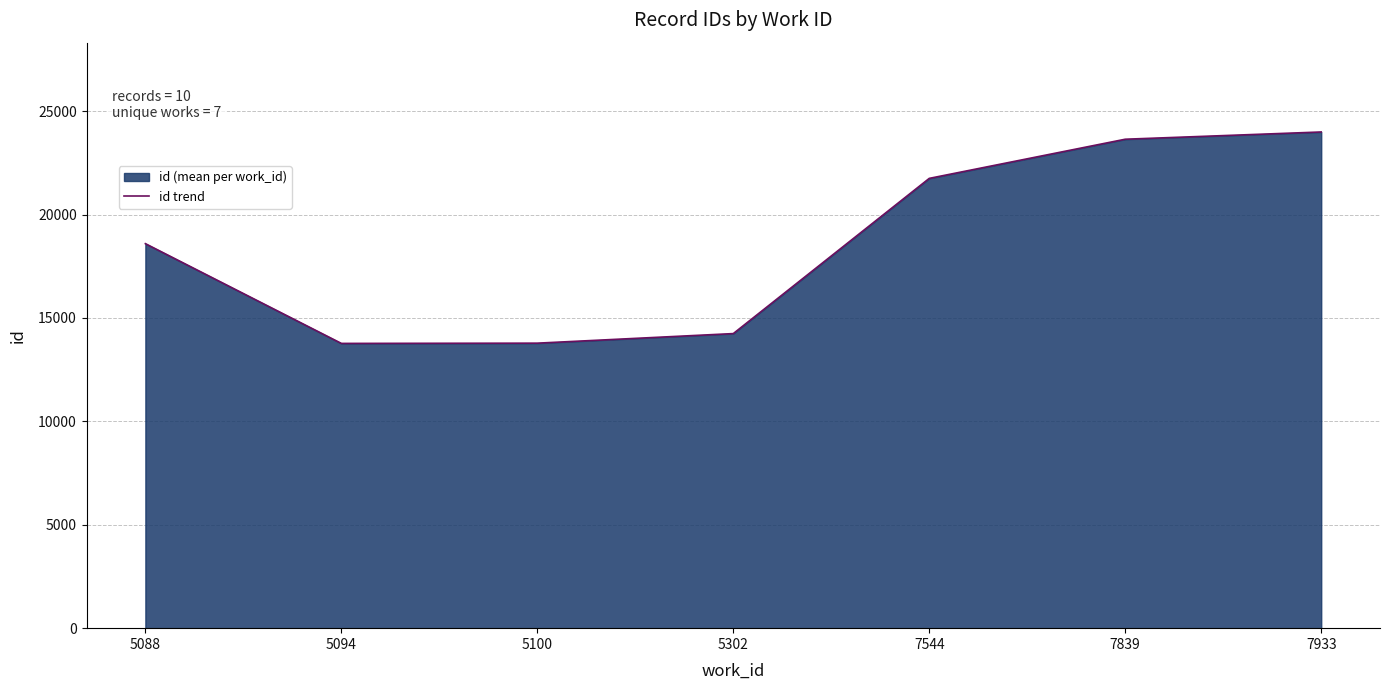

Rank the categories by value from lowest to highest.

5094, 5100, 5302, 5088, 7544, 7839, 7933